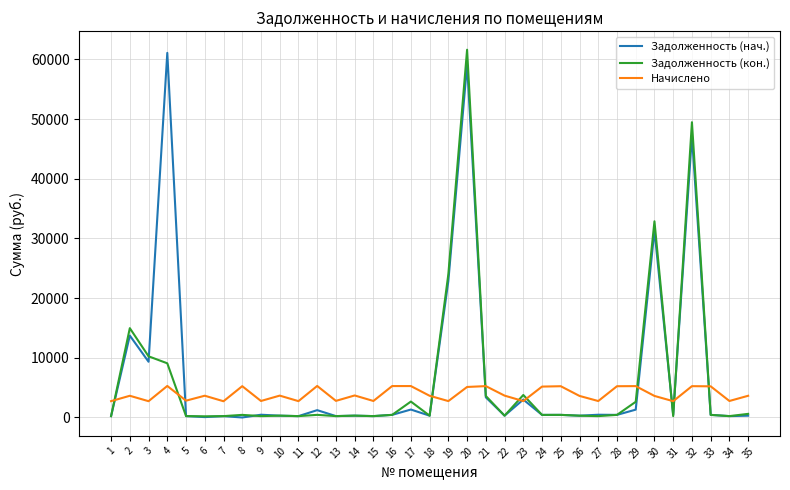

What is the greatest value displayed?

61607.2